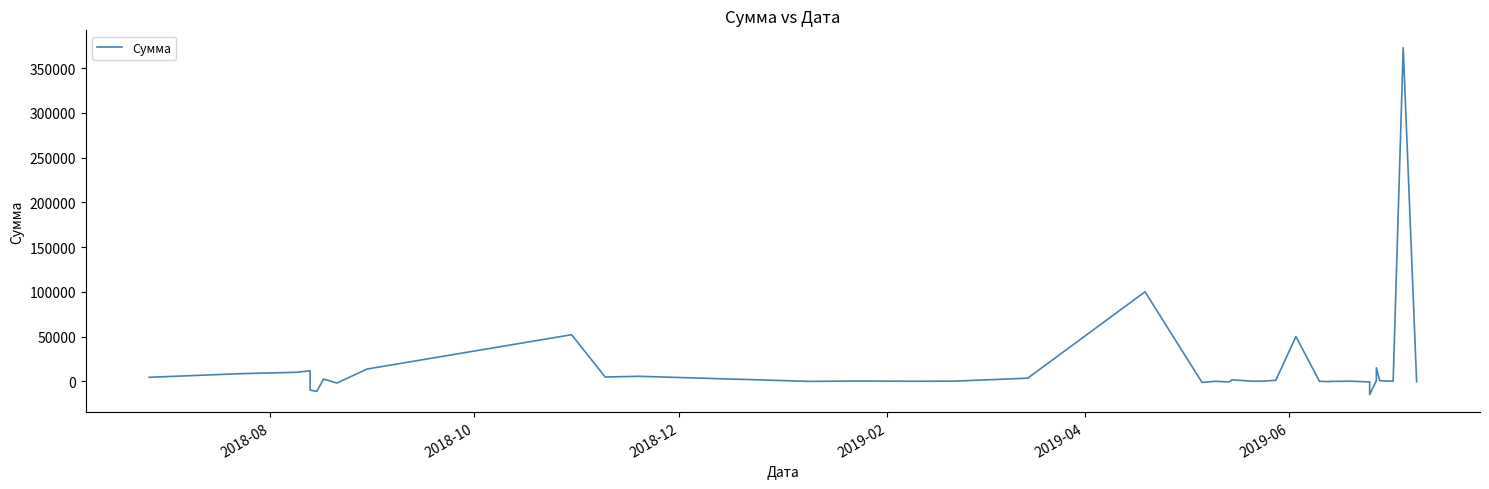

What is the maximum value shown in the chart?

373000.0